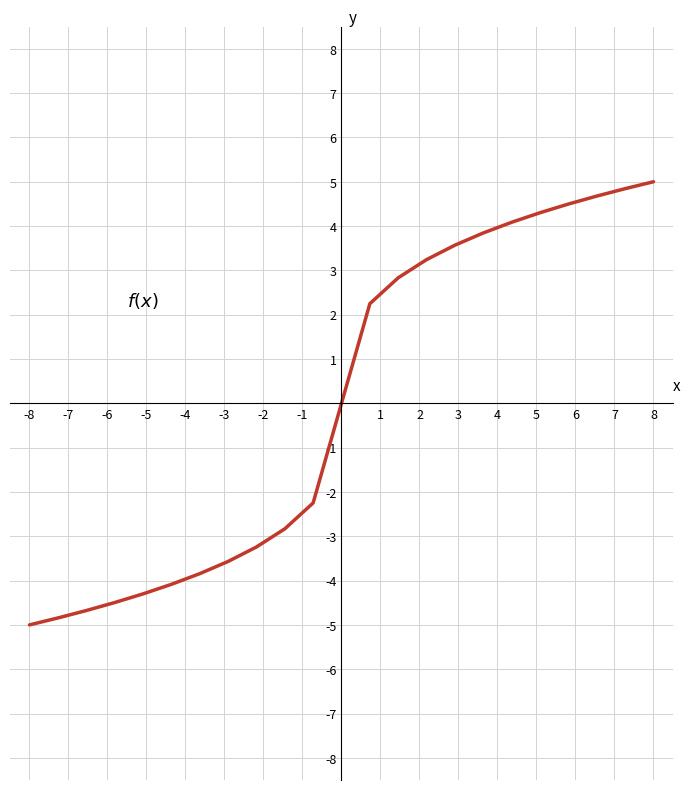

What is the difference between the maximum and minimum values?

10.0